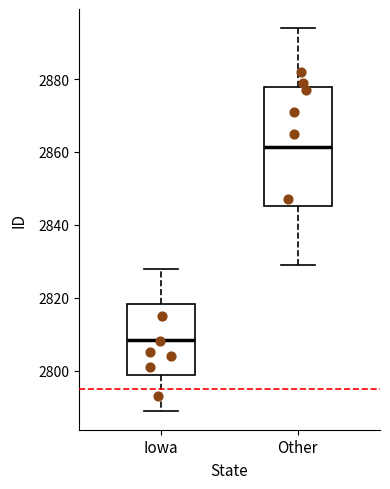

Reading left to right, transcribe this box plot: for each box, give where its median line is, the range the box spans, and where its two whiskers end, as read against the y-axis. The values are not printed on the chart, so give them approximately, as read against the axis.

Iowa: median 2808, box 2798 to 2818, whiskers 2790 to 2828
Other: median 2862, box 2846 to 2878, whiskers 2830 to 2894